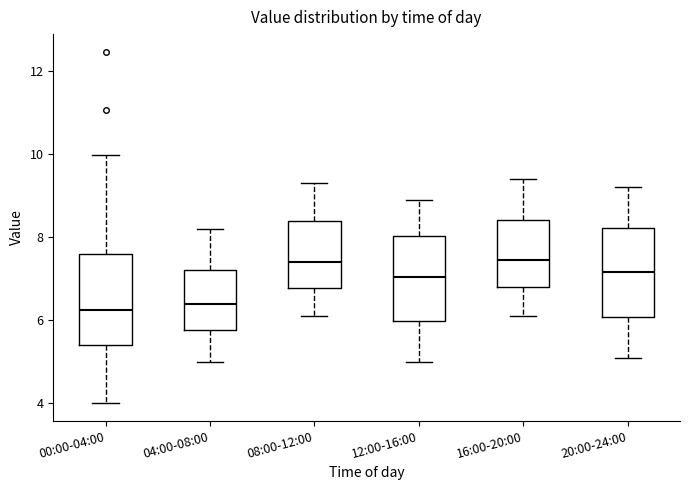

Where does the upper whisker of the box for 12:00-16:00 end on the y-axis? The values are not printed on the chart, so give them approximately, as read against the axis.

9.0